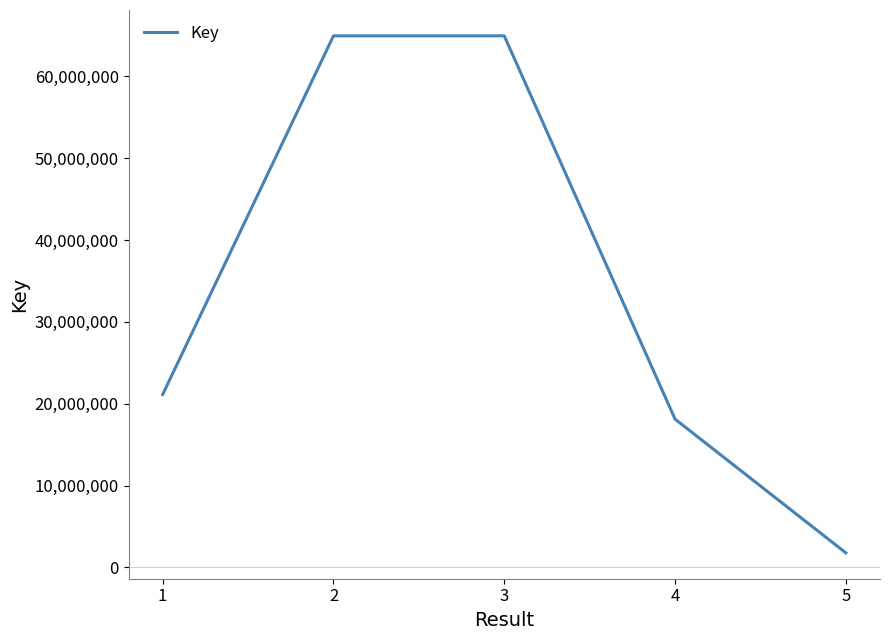

Read the value at 2, to the nearest 10.

64966970